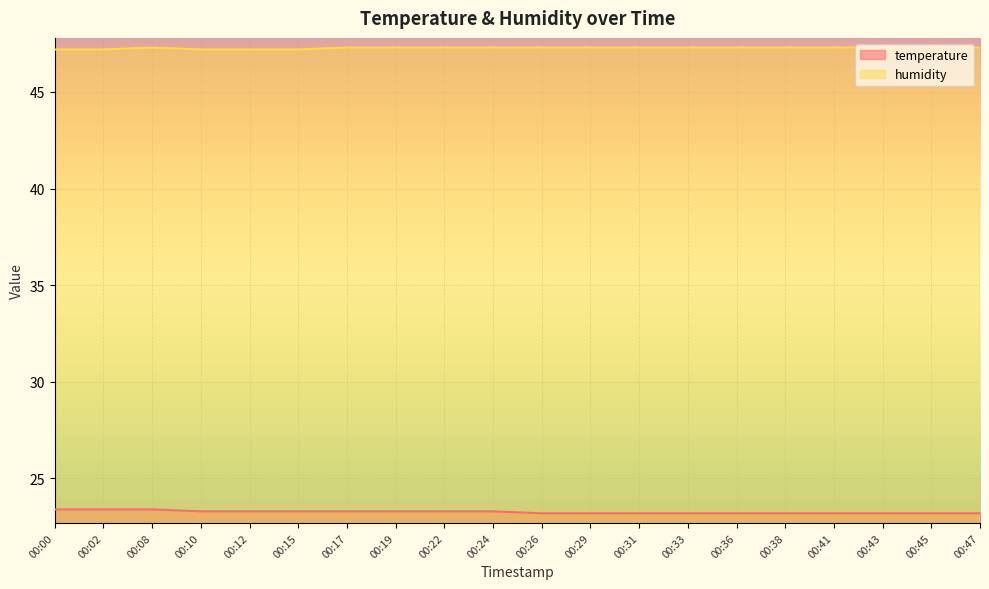

How many lines are shown in the chart?

2